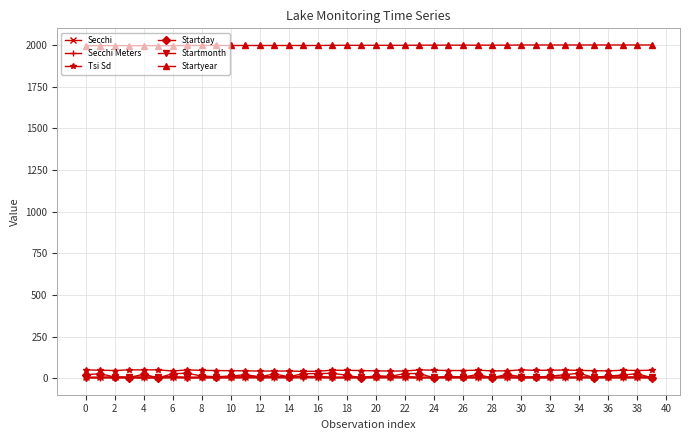

What is the greatest value displayed?

2000.0